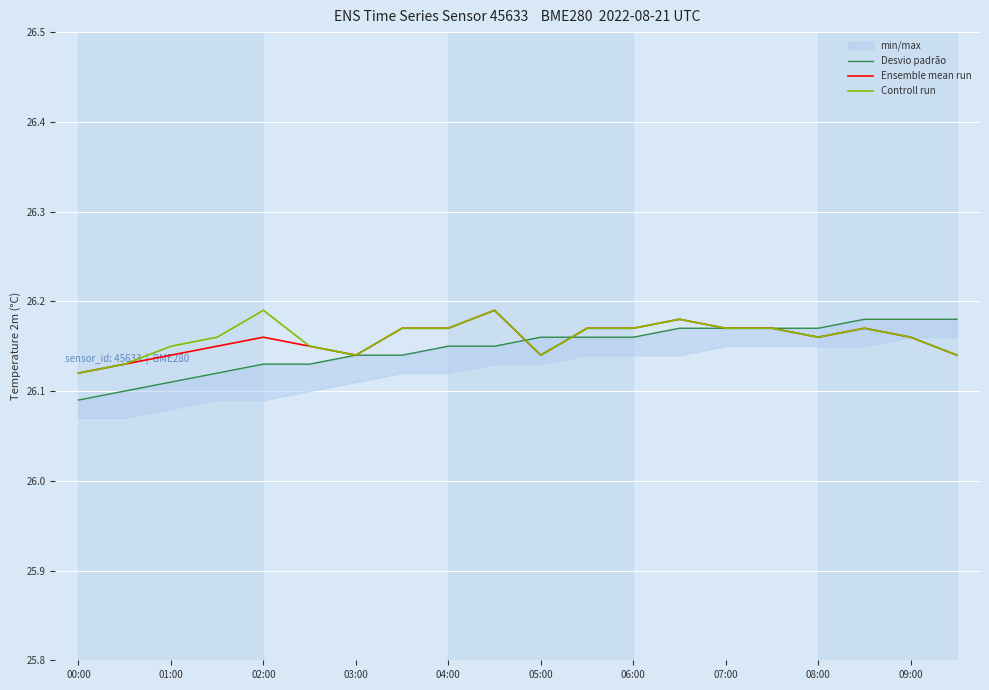

Between 03:00 and 04:00, which is larger?

04:00